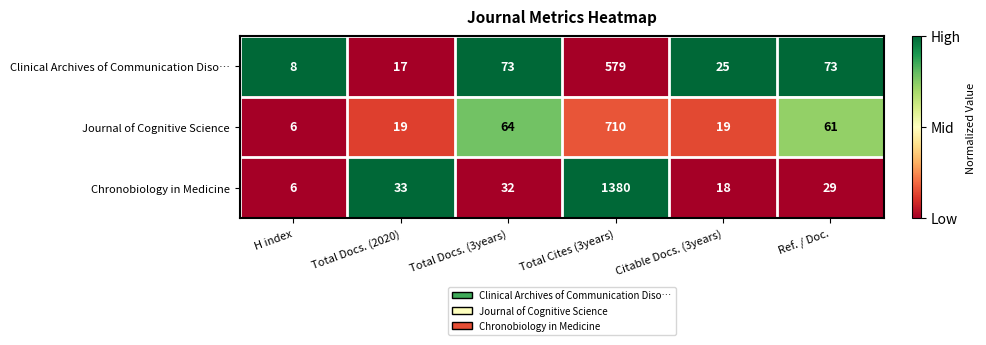

Which series has the largest total across all categories?

Chronobiology in Medicine